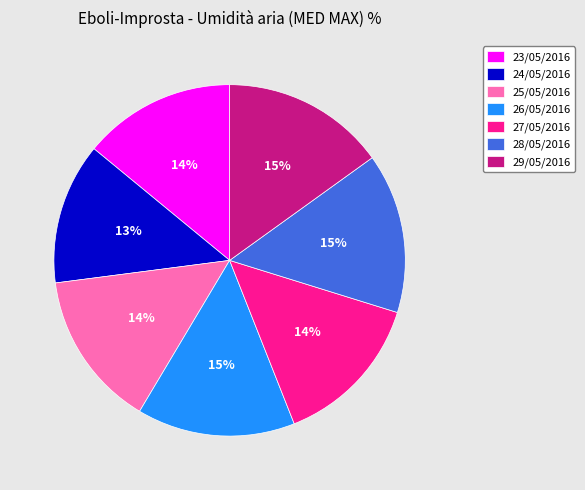

Is it true that 28/05/2016 is 15% of the pie?

True